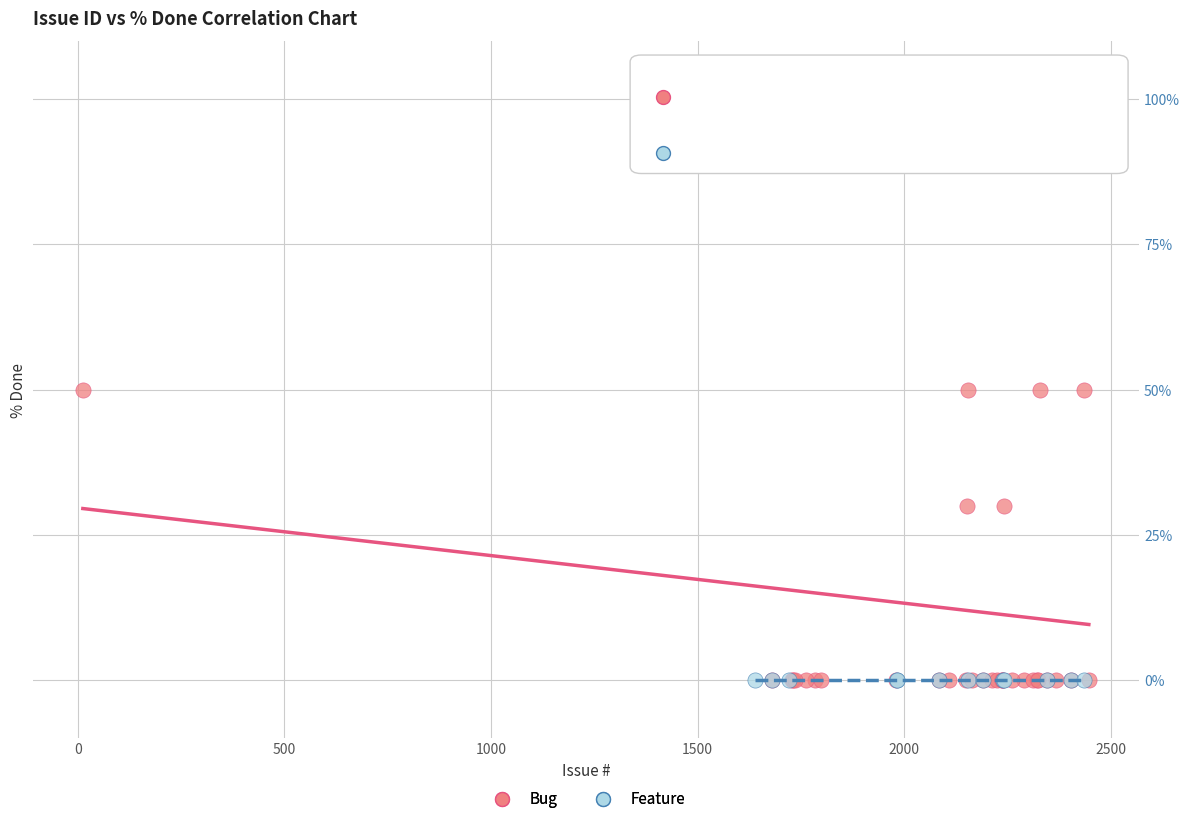

Which series contains the highest Y value?

Bug